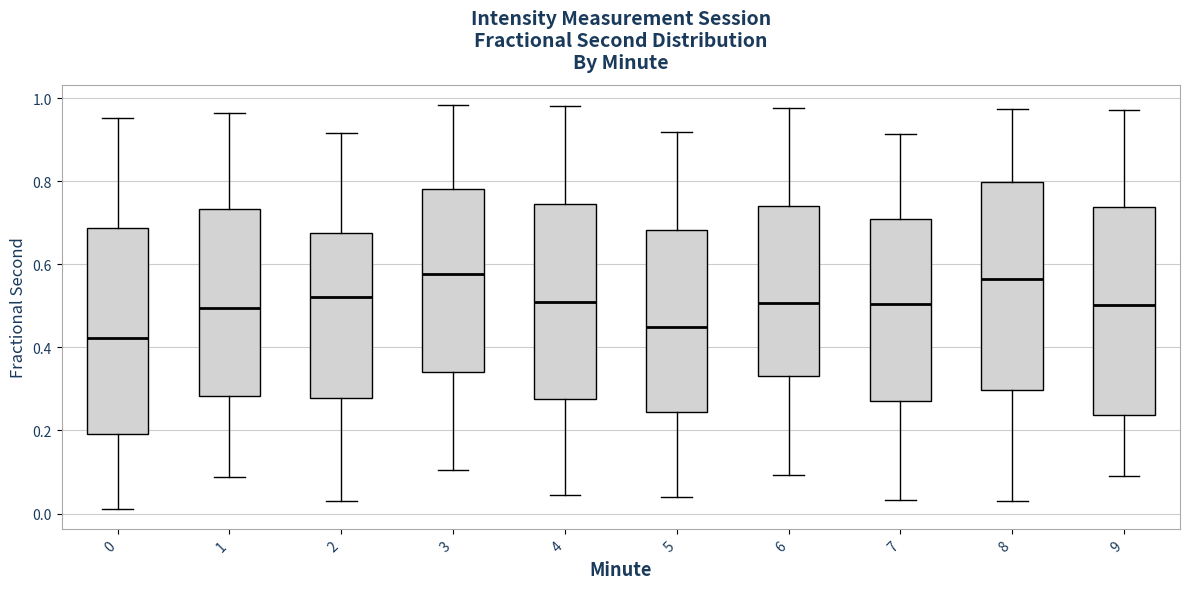

Reading left to right, read every box against the y-axis: the position of its median line, the range the box covers, and the ends of its whiskers. The values are not printed on the chart, so give them approximately, as read against the axis.

0: median 0.42, box 0.20 to 0.68, whiskers 0.02 to 0.96
1: median 0.50, box 0.28 to 0.74, whiskers 0.08 to 0.96
2: median 0.52, box 0.28 to 0.68, whiskers 0.04 to 0.92
3: median 0.58, box 0.34 to 0.78, whiskers 0.10 to 0.98
4: median 0.50, box 0.28 to 0.74, whiskers 0.04 to 0.98
5: median 0.44, box 0.24 to 0.68, whiskers 0.04 to 0.92
6: median 0.50, box 0.34 to 0.74, whiskers 0.10 to 0.98
7: median 0.50, box 0.28 to 0.70, whiskers 0.04 to 0.92
8: median 0.56, box 0.30 to 0.80, whiskers 0.04 to 0.98
9: median 0.50, box 0.24 to 0.74, whiskers 0.10 to 0.98